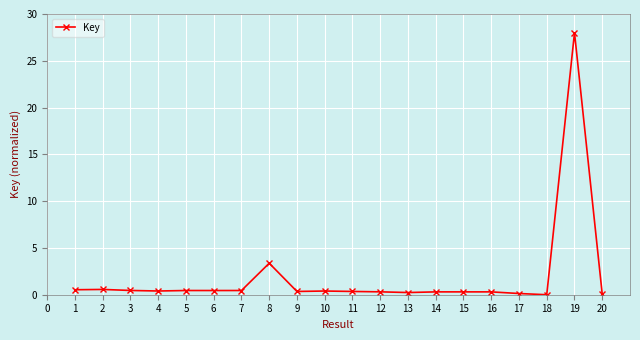

What is the value of the 8th point from the left?

3.4